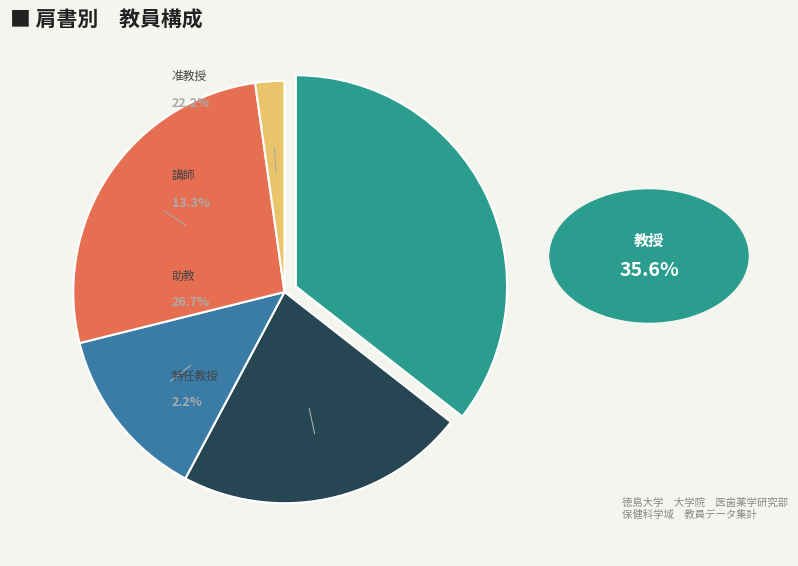

Does any single category account for the majority?

No